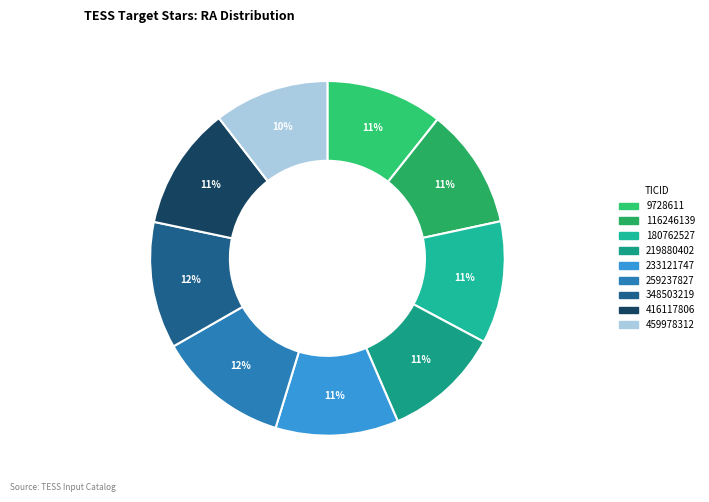

Is 116246139 the majority of the pie?

No